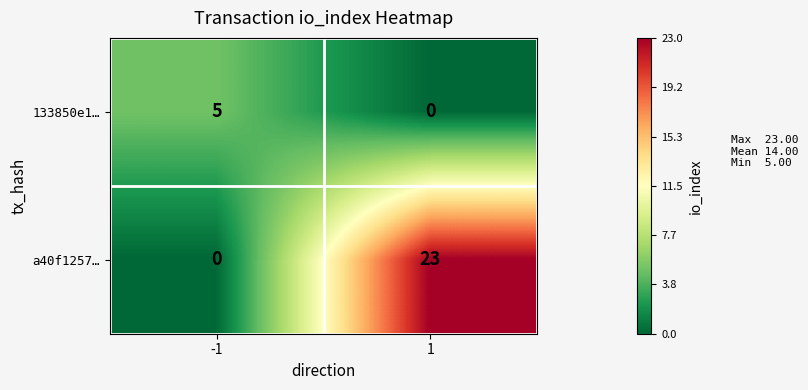

Which series has the widest spread of values?

a40f1257…